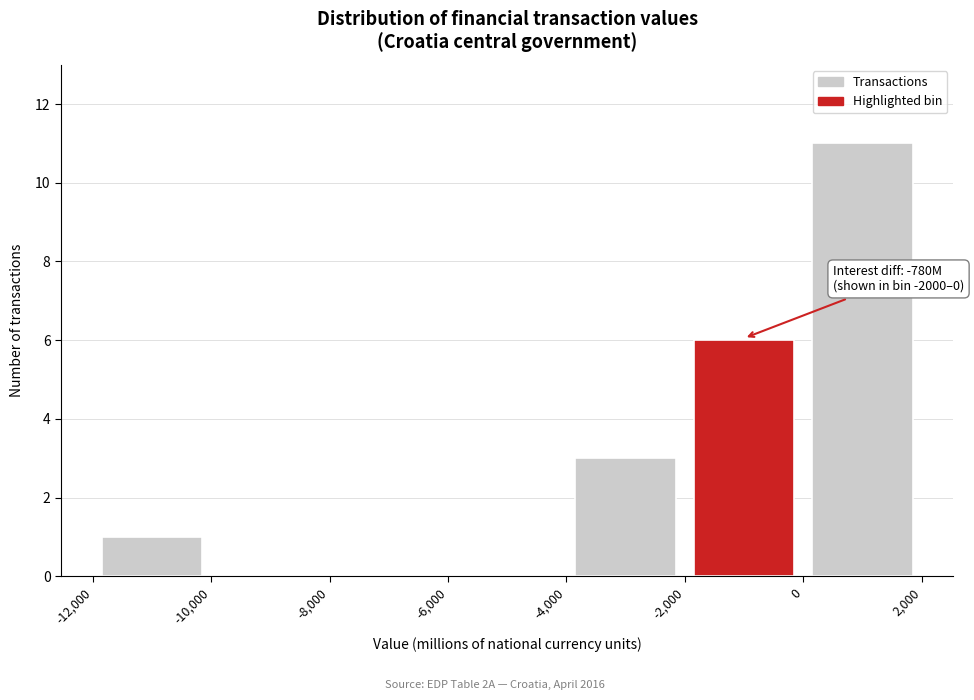

Over which range of the x-axis is the bar tallest?

0 to 2,000